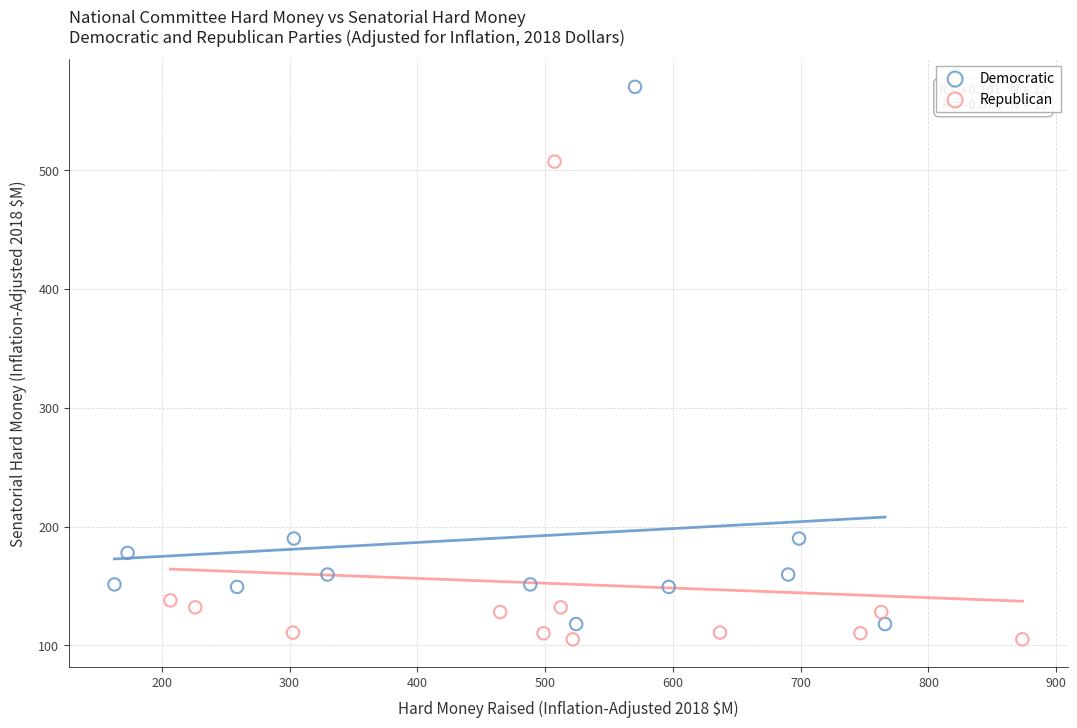

Which series contains the highest Y value?

Democratic